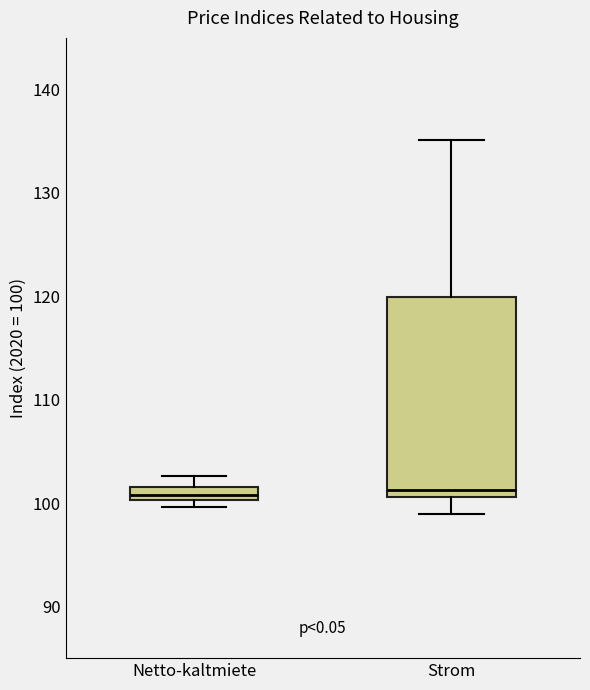

Where is the upper edge of the box for Netto-kaltmiete on the y-axis? The values are not printed on the chart, so give them approximately, as read against the axis.

102